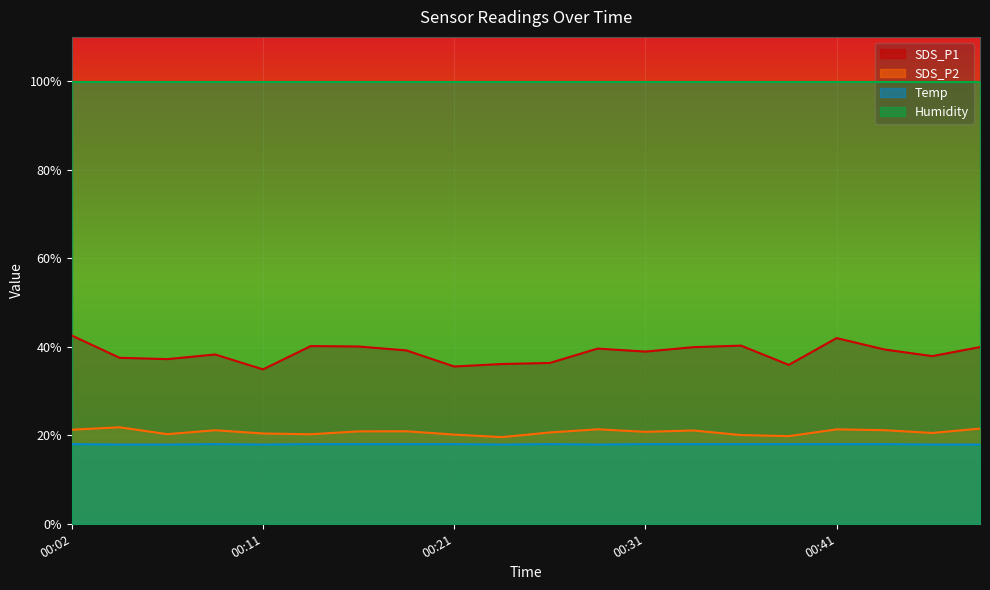

Does the chart display data point markers on the line(s)?

No